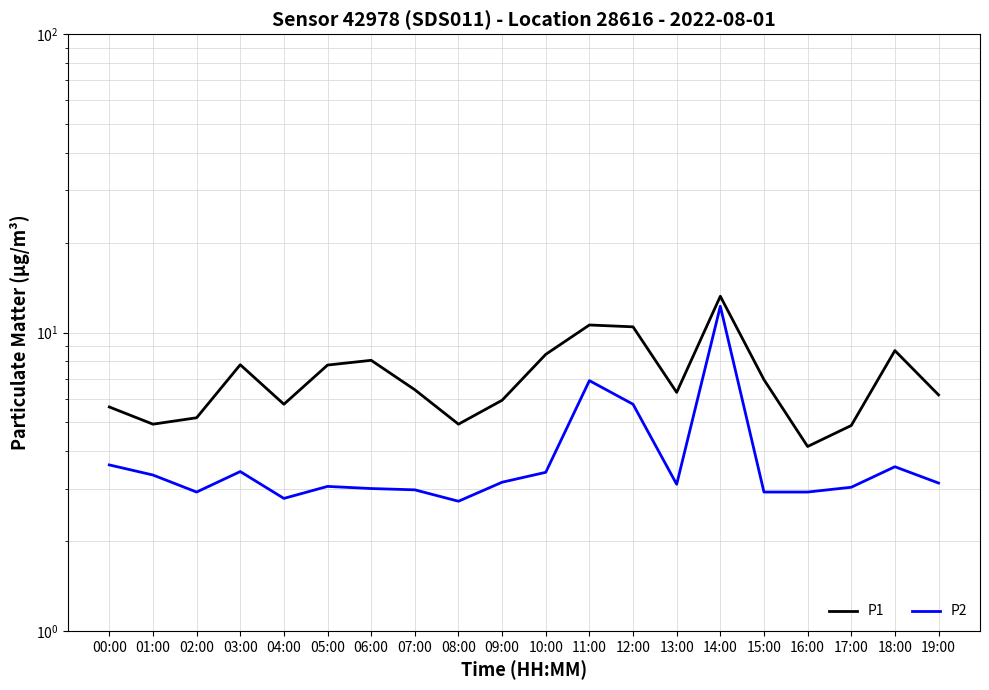

What is the value of the P1 point at the 10th from the left?

5.9